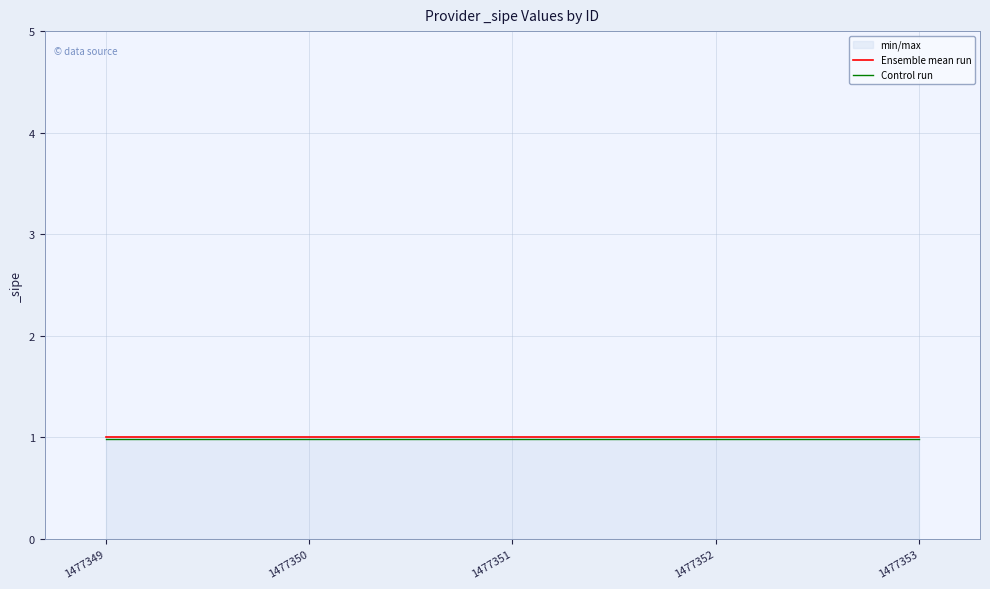

True or false: Ensemble mean run and Control run intersect in this chart.

False